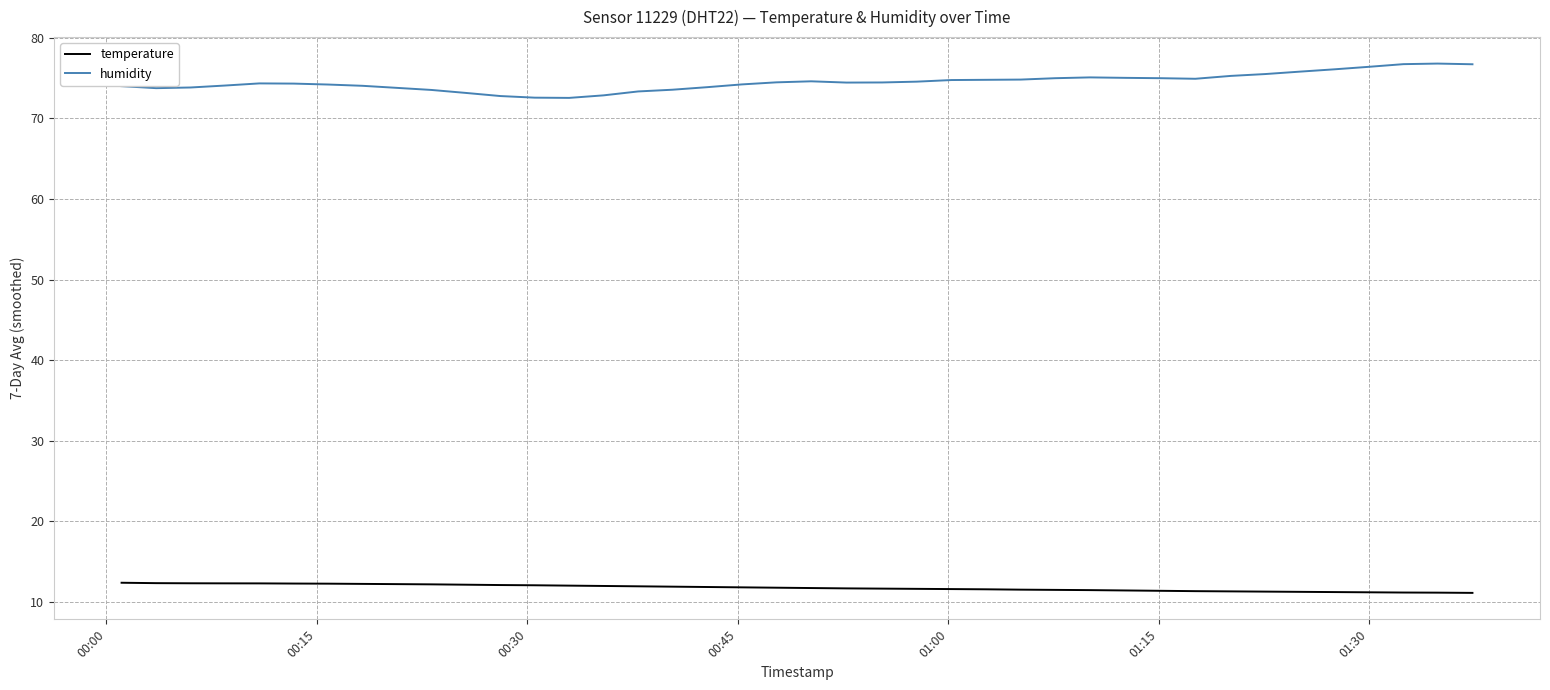

What is the smallest value displayed?

11.1